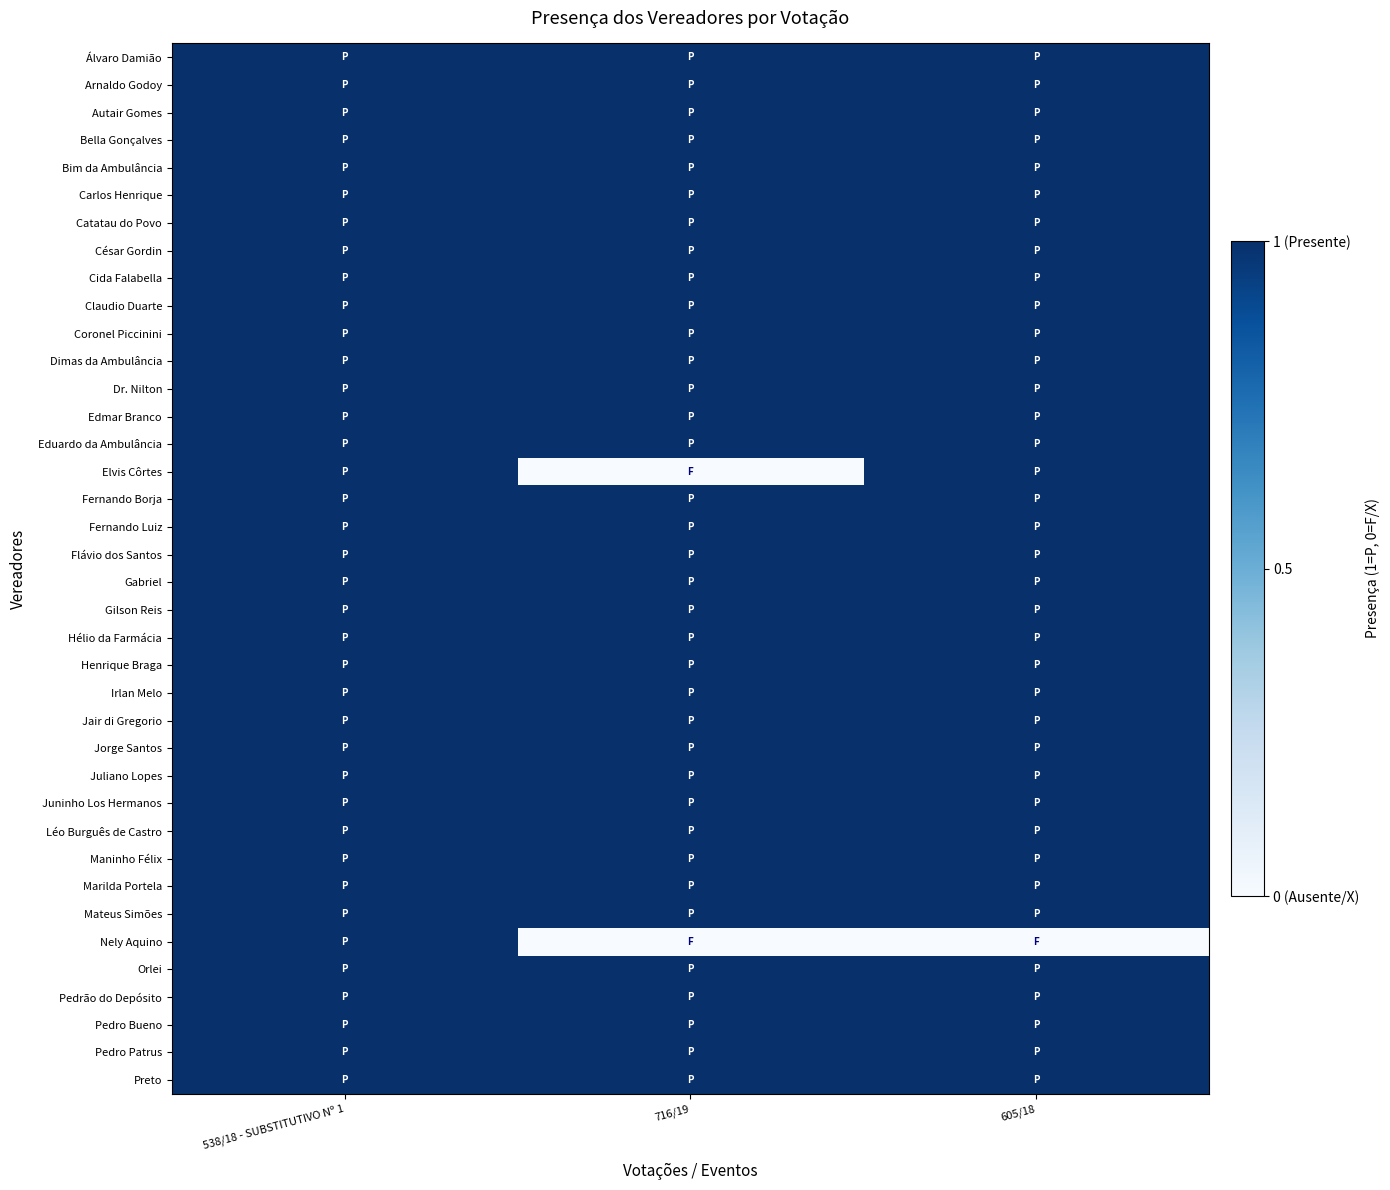

Between 605/18 and 716/19, which is larger?

605/18